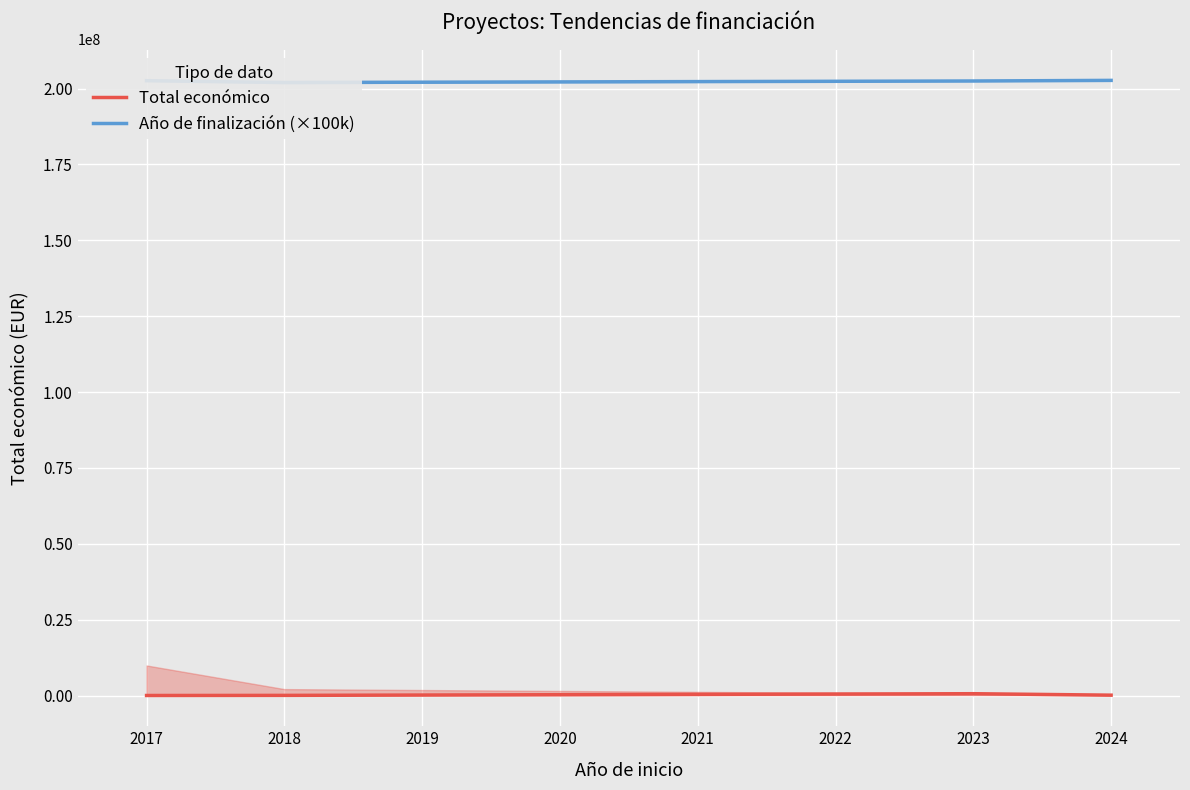

True or false: Total económico has more than 0 points higher than both neighbors.

True